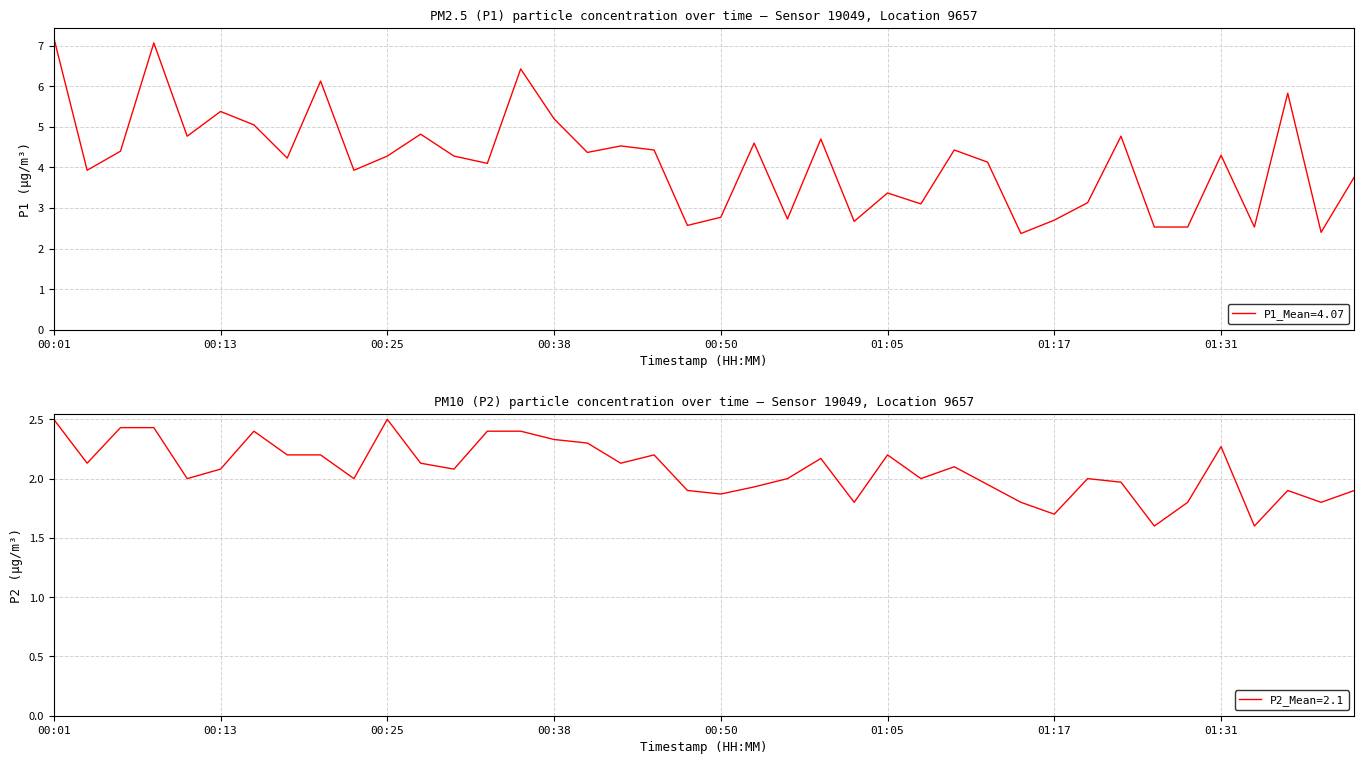

True or false: P2 has more than 2 points higher than both neighbors.

True